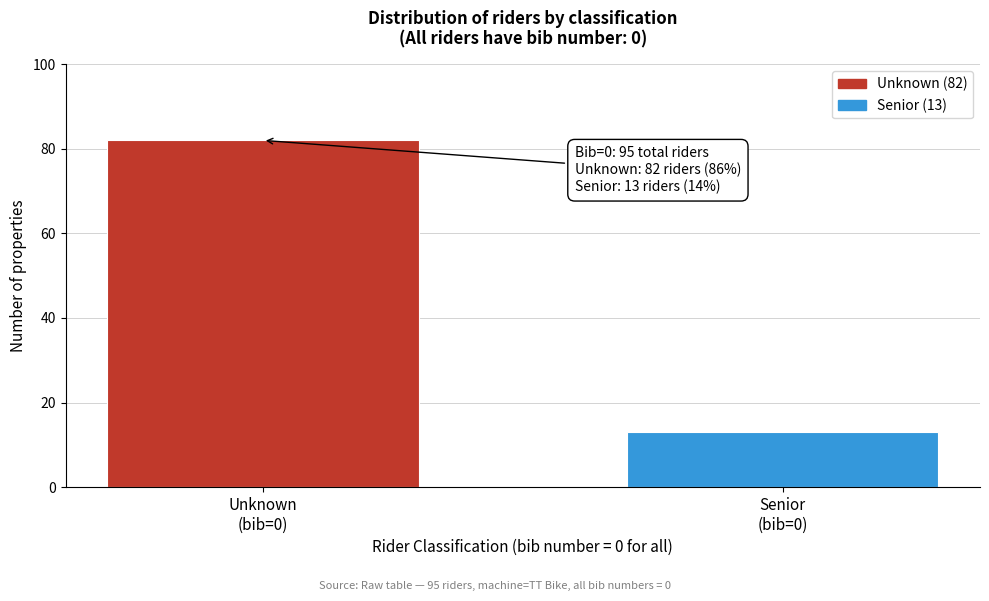

Reading left to right, list all the values displayed in this chart.

82	13